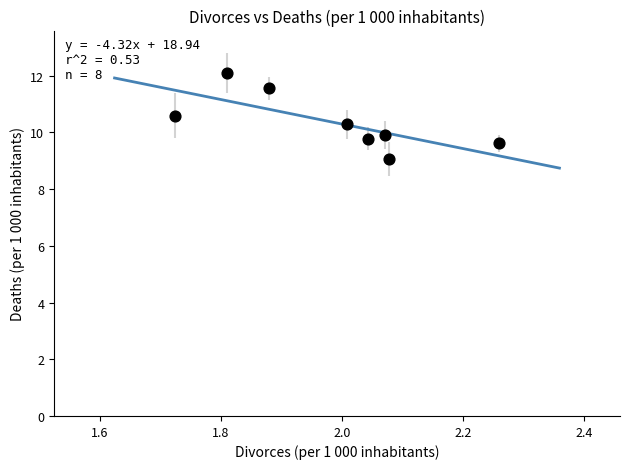

What is the range of Y values (max minus min)?

3.0